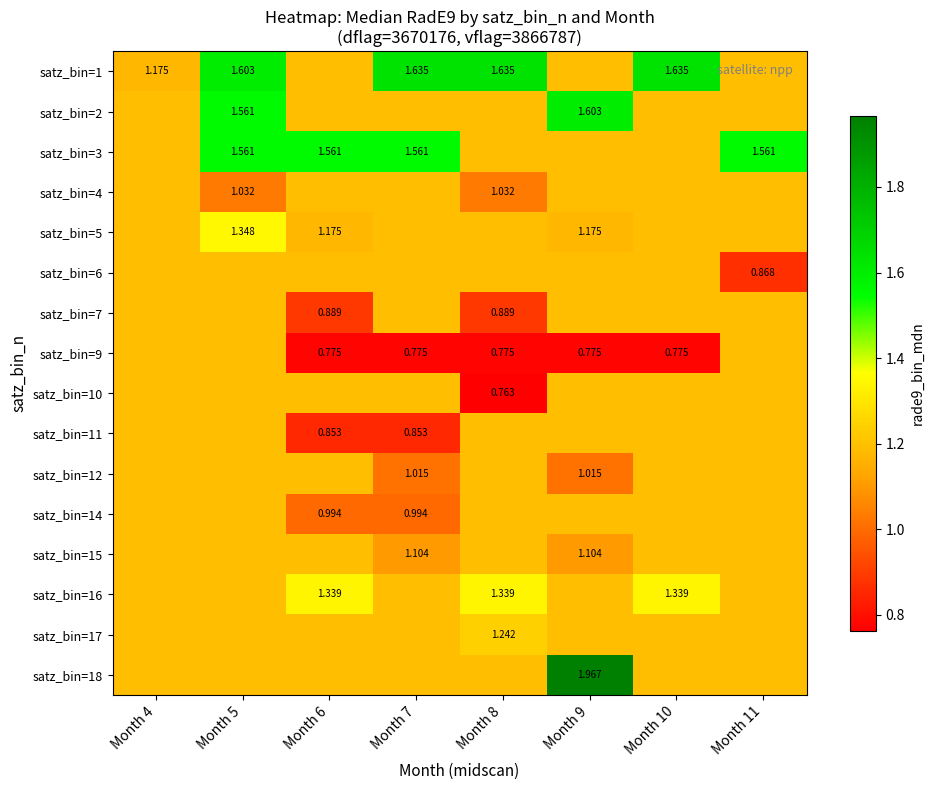

List the series in order of their peak value, highest first.

satz_bin=18, satz_bin=1, satz_bin=2, satz_bin=3, satz_bin=5, satz_bin=16, satz_bin=17, satz_bin=4, satz_bin=6, satz_bin=7, satz_bin=9, satz_bin=10, satz_bin=11, satz_bin=12, satz_bin=14, satz_bin=15